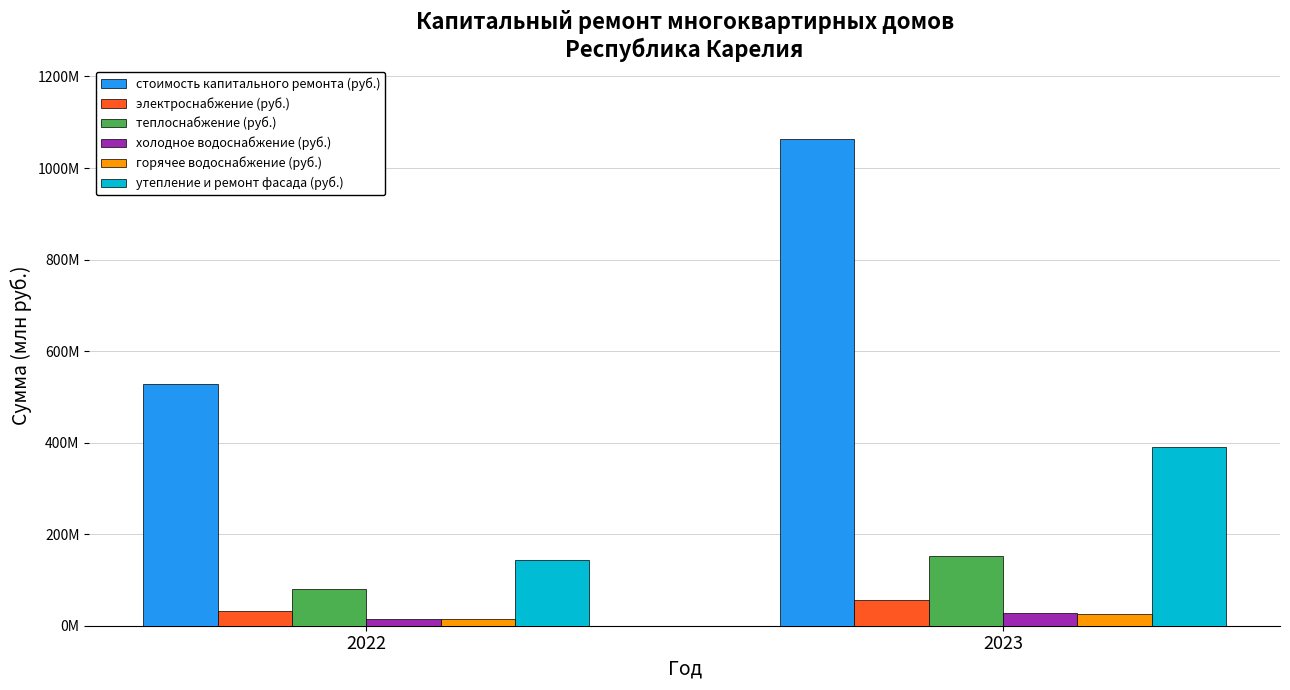

What is the value of the холодное водоснабжение (руб.) bar at the 1st from the left?

14386333.2